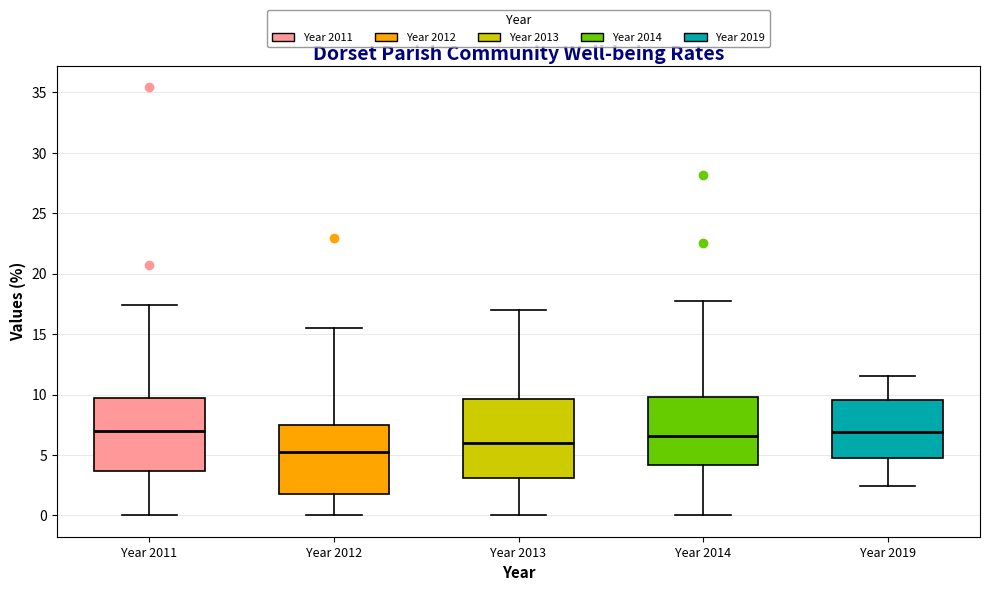

Which box is the tallest, from its lower edge to its upper edge?

Year 2013